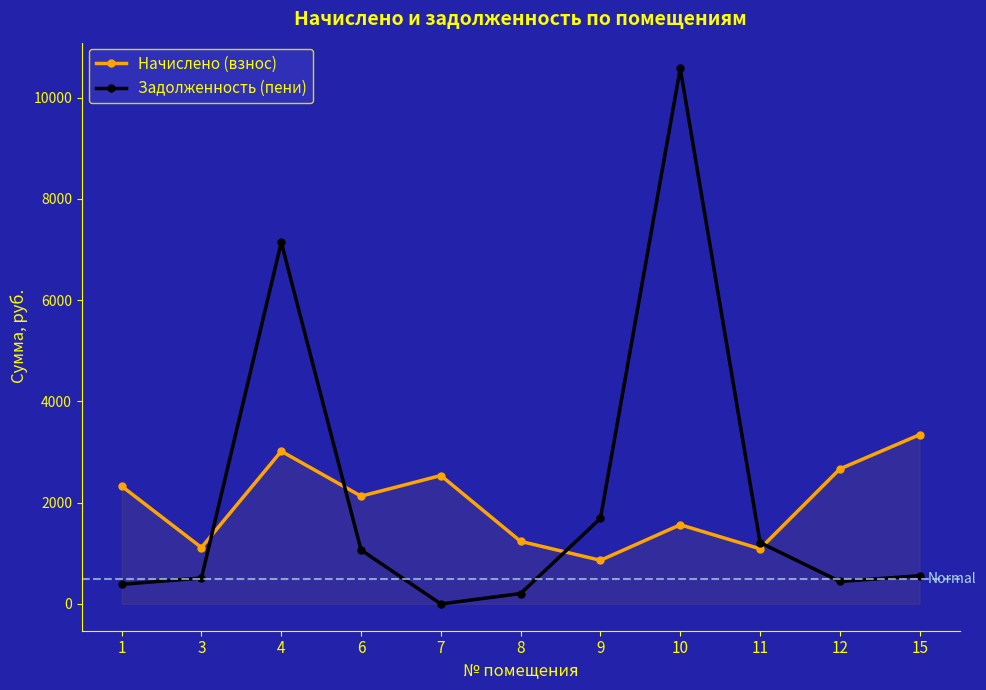

What is the difference between the second highest and second lowest values in the Задолженность (пени) series?

6936.0